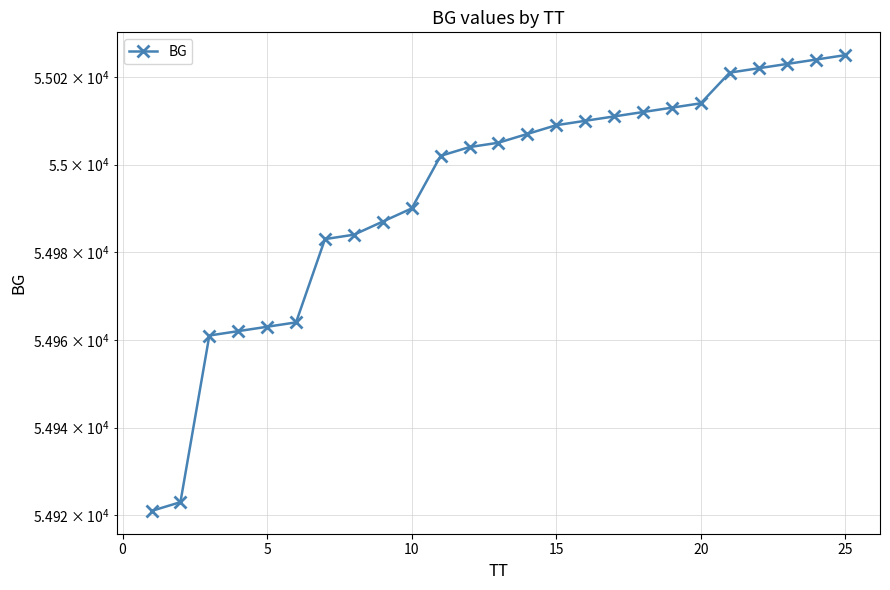

The value at 18 is 24883. True or false?

False